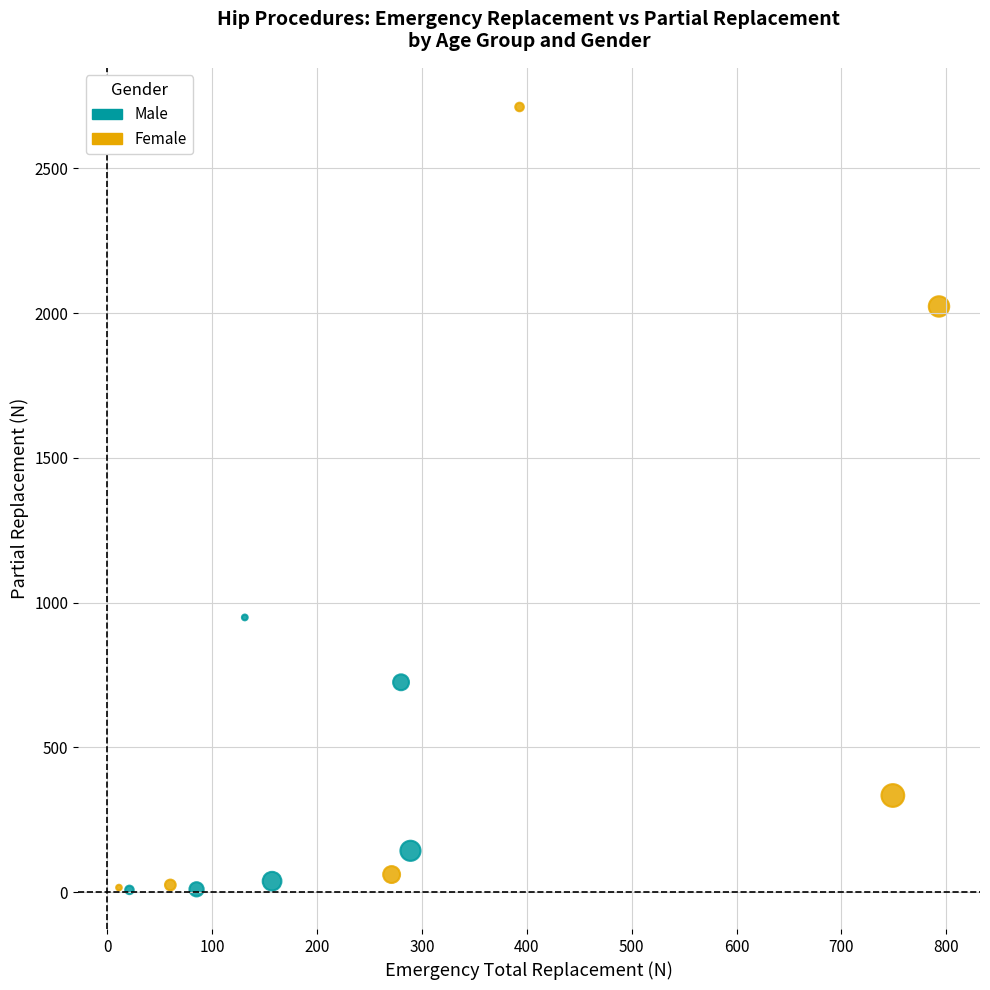

Which series contains the highest Y value?

Female